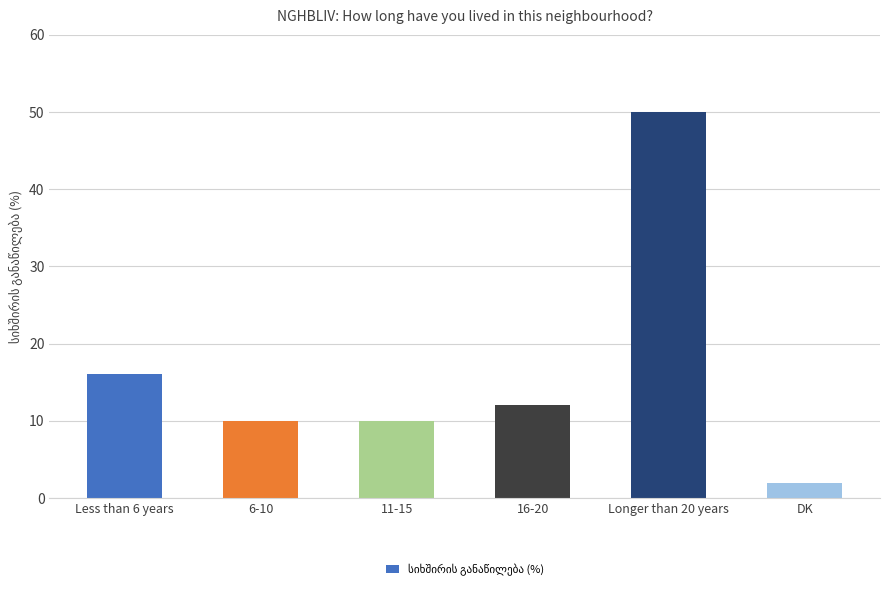

How many values are below 12?

3